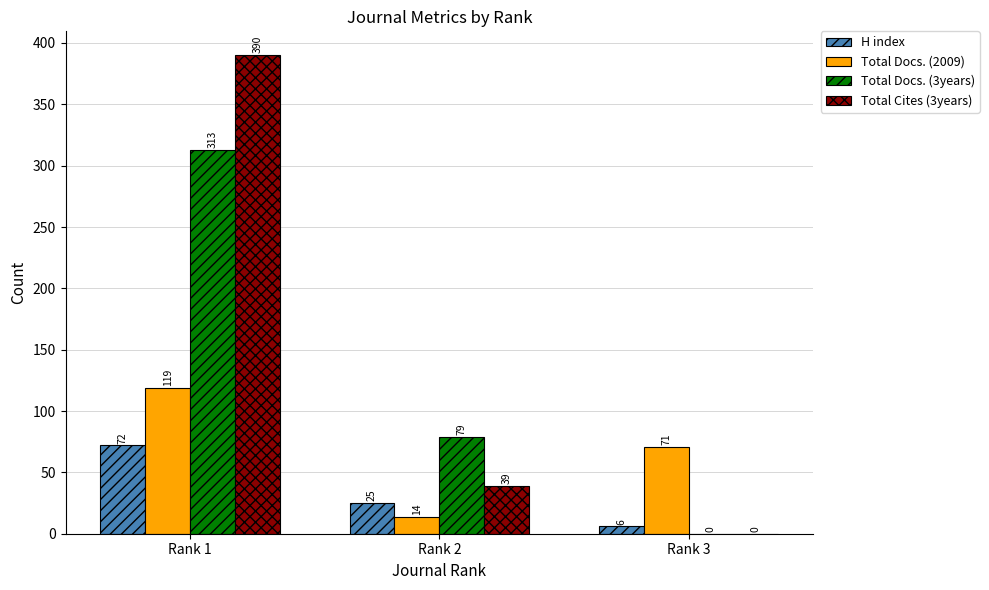

Which series changed the most between Rank 1 and Rank 2?

Total Cites (3years)